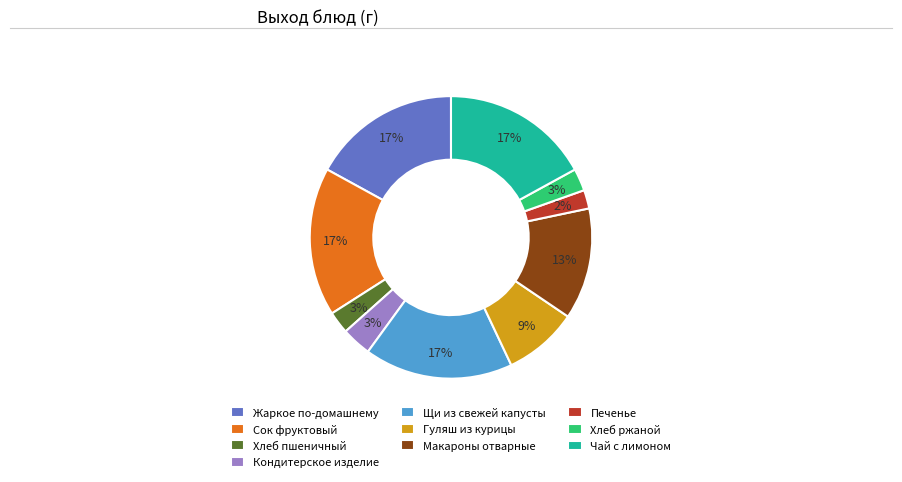

Combined, do Хлеб пшеничный and Чай с лимоном account for over 50%?

No